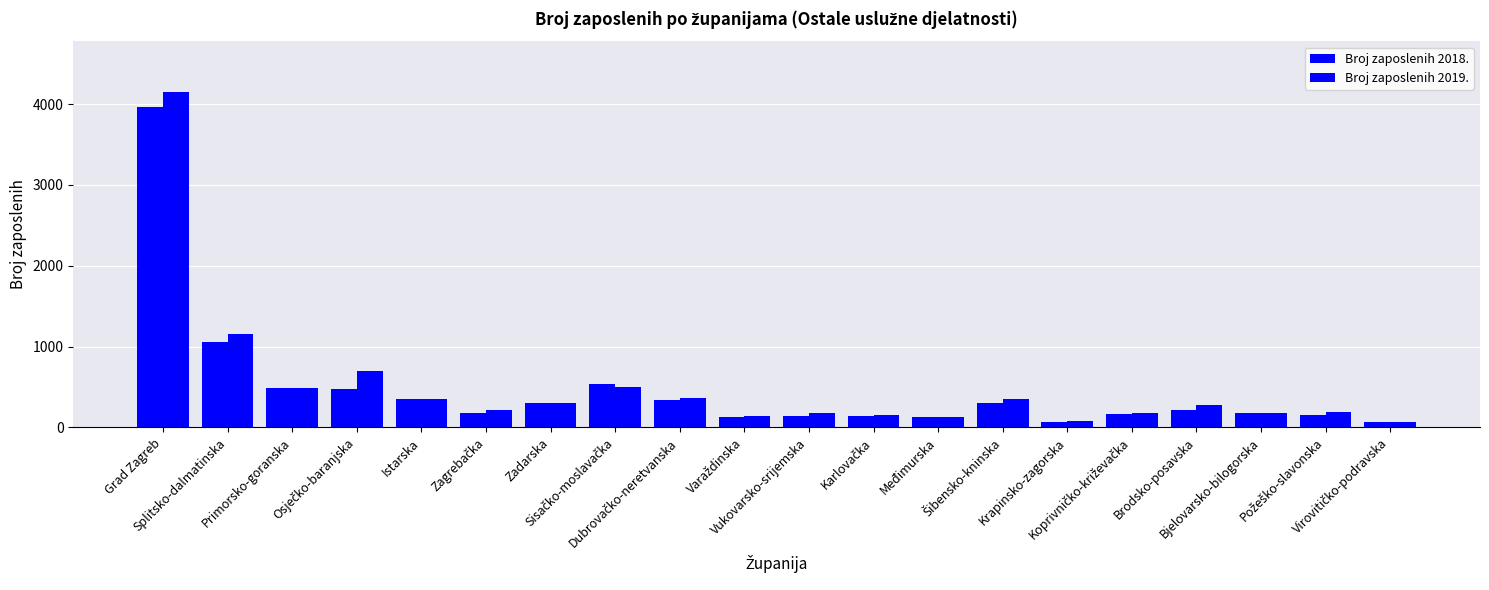

Which has a higher value, Karlovačka or Brodsko-posavska?

Brodsko-posavska